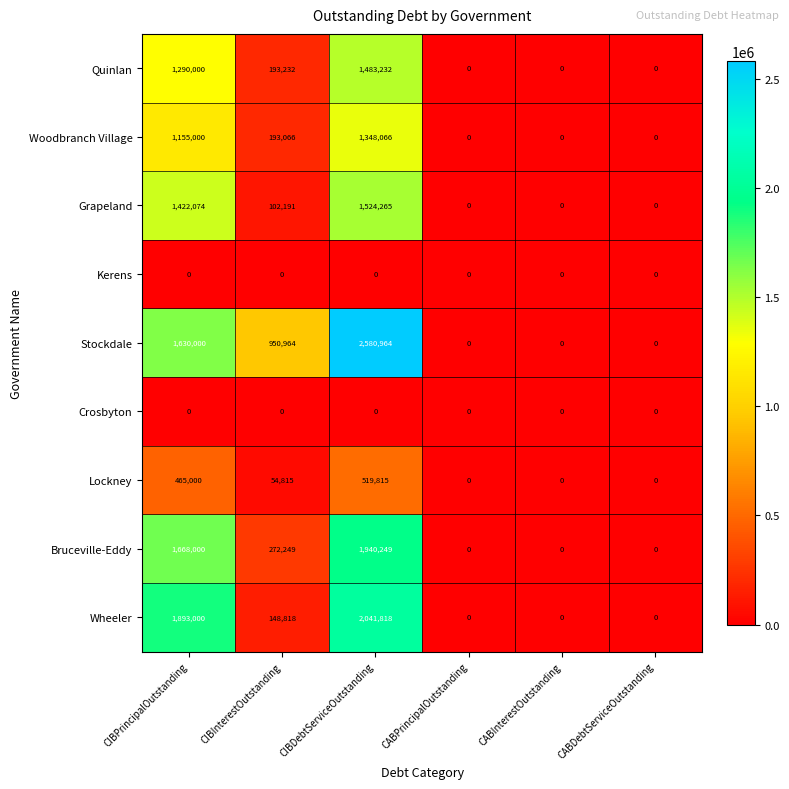

Which series has the largest total across all categories?

Stockdale